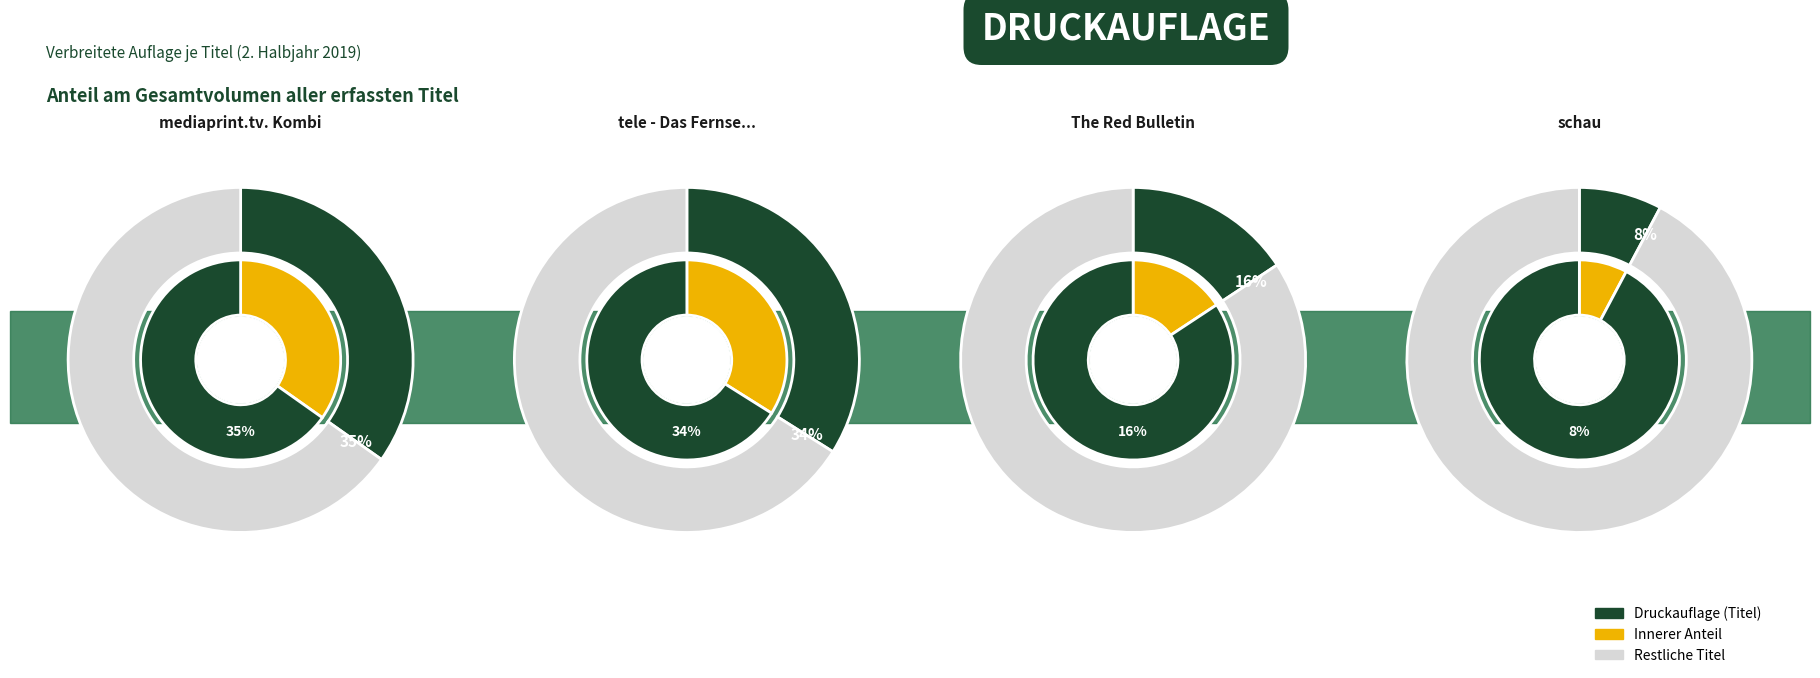

The HGV PRAXIS slice represents 11% of the pie. True or false?

False